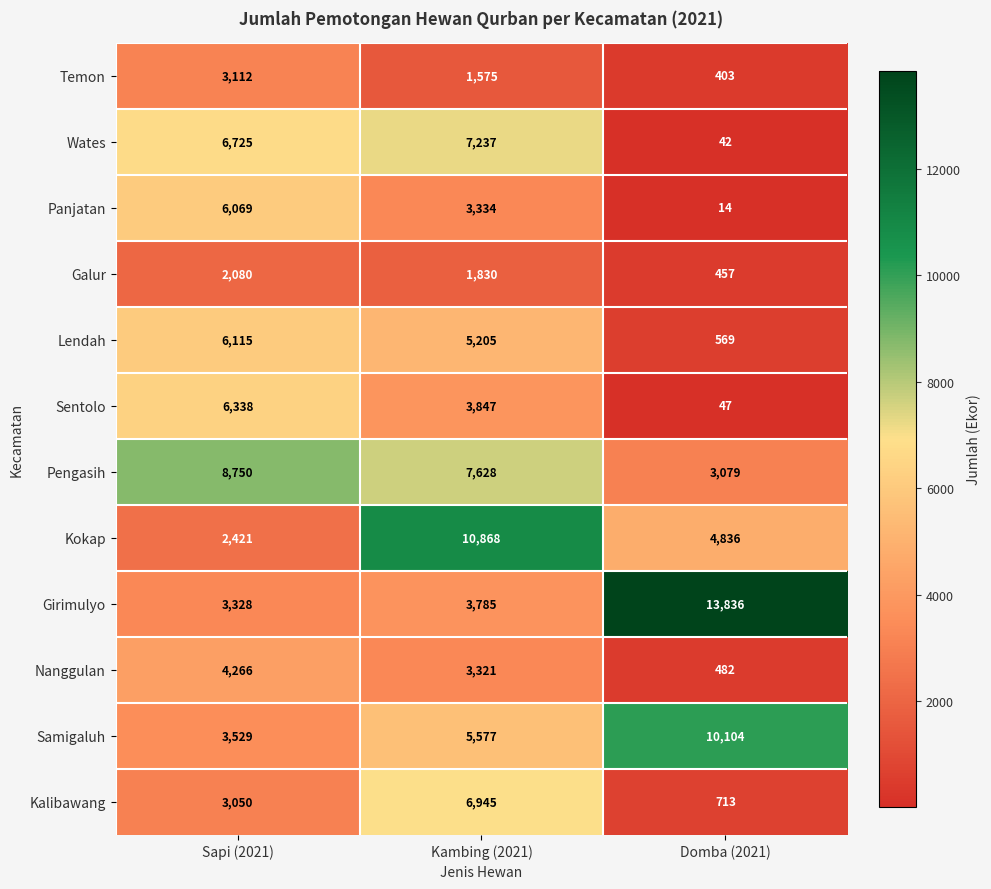

What is the greatest value displayed?

13836